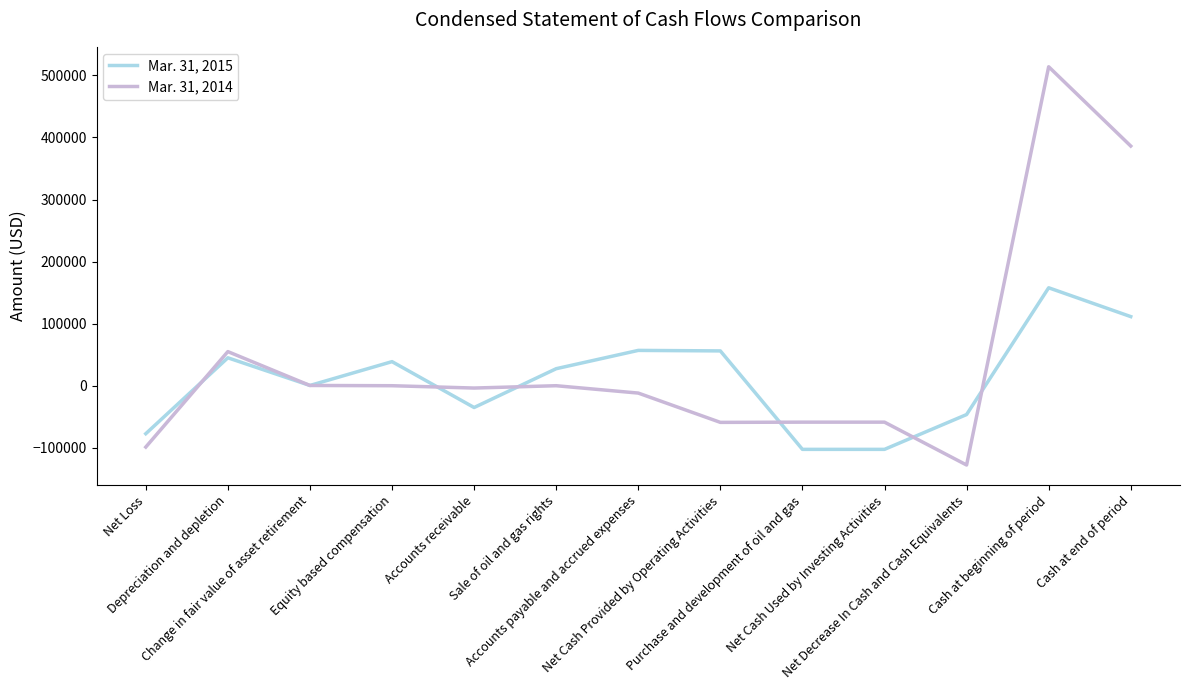

Which series has the largest range (max minus min)?

Mar. 31, 2014